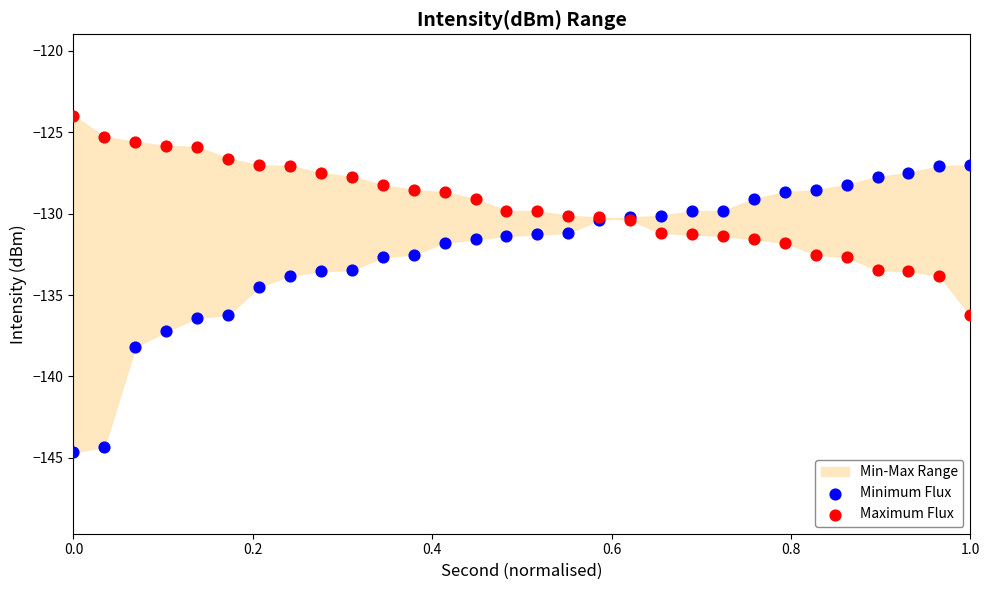

In the Minimum Flux series, what Y value is closest to -135?

-134.5